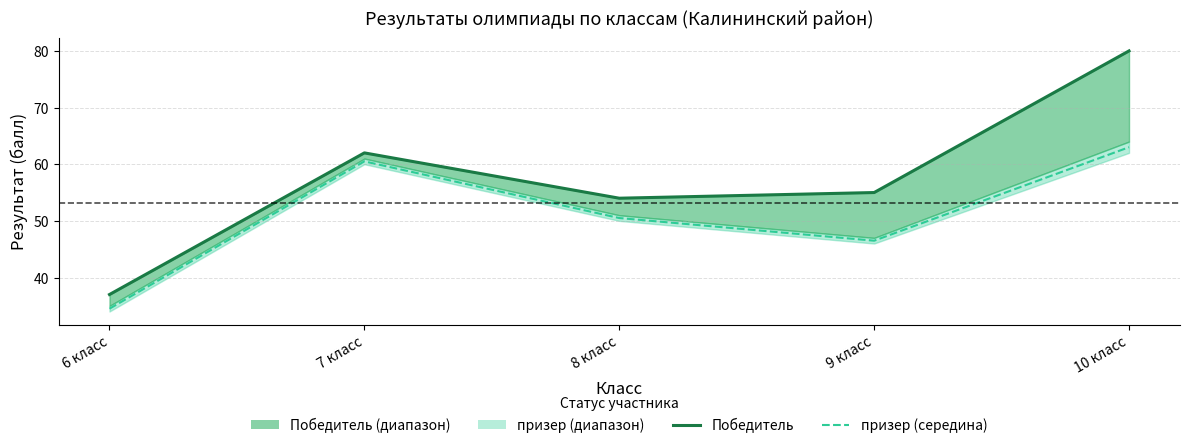

Which series has the largest range (max minus min)?

Победитель